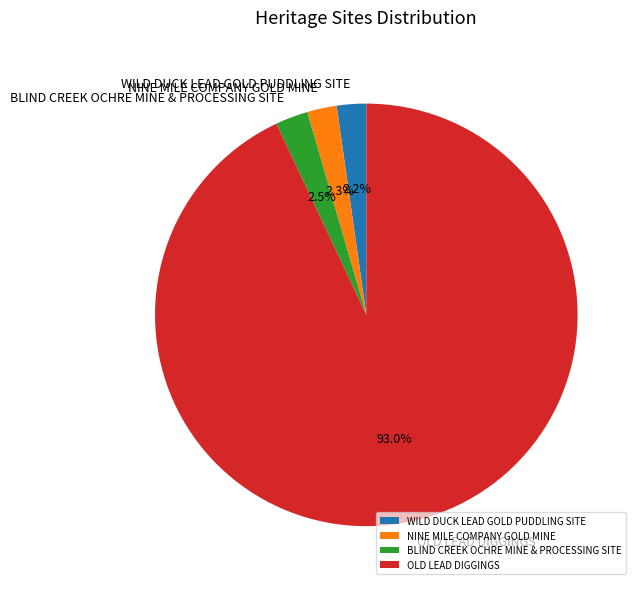

How many slices are in this pie chart?

4